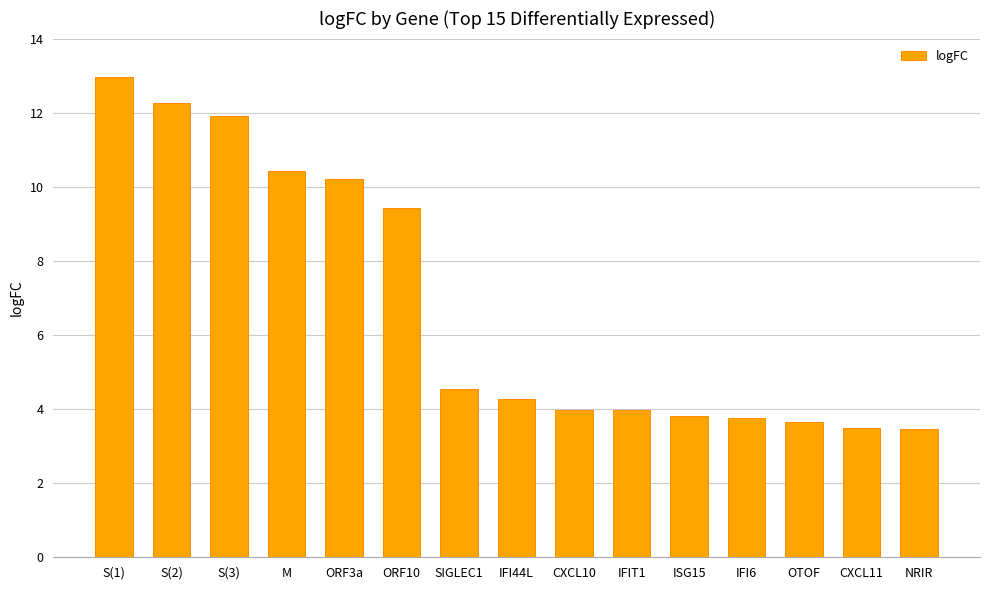

Are the bars grouped side by side (vs. stacked)?

No